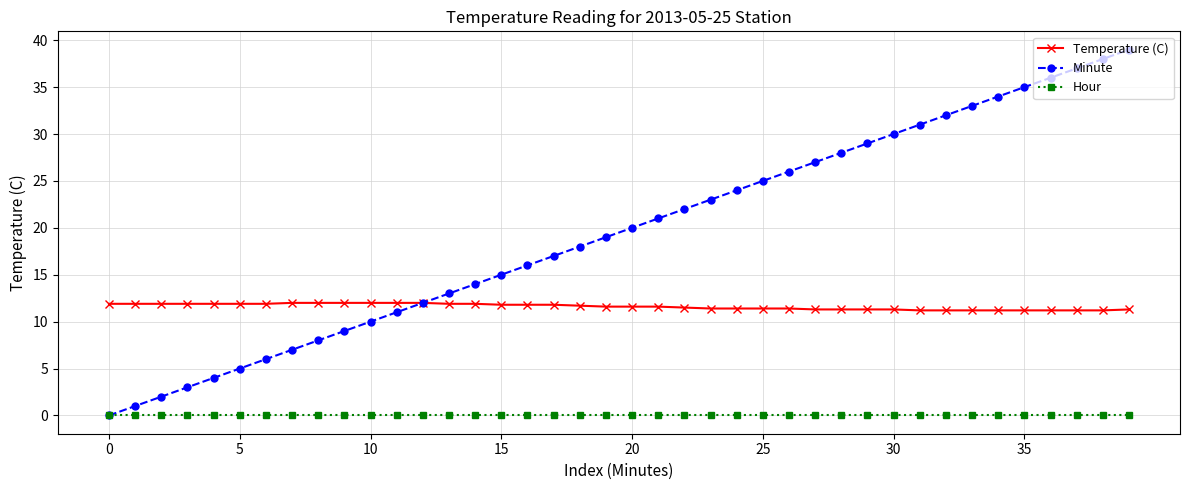

Which series has the widest spread of values?

Minute